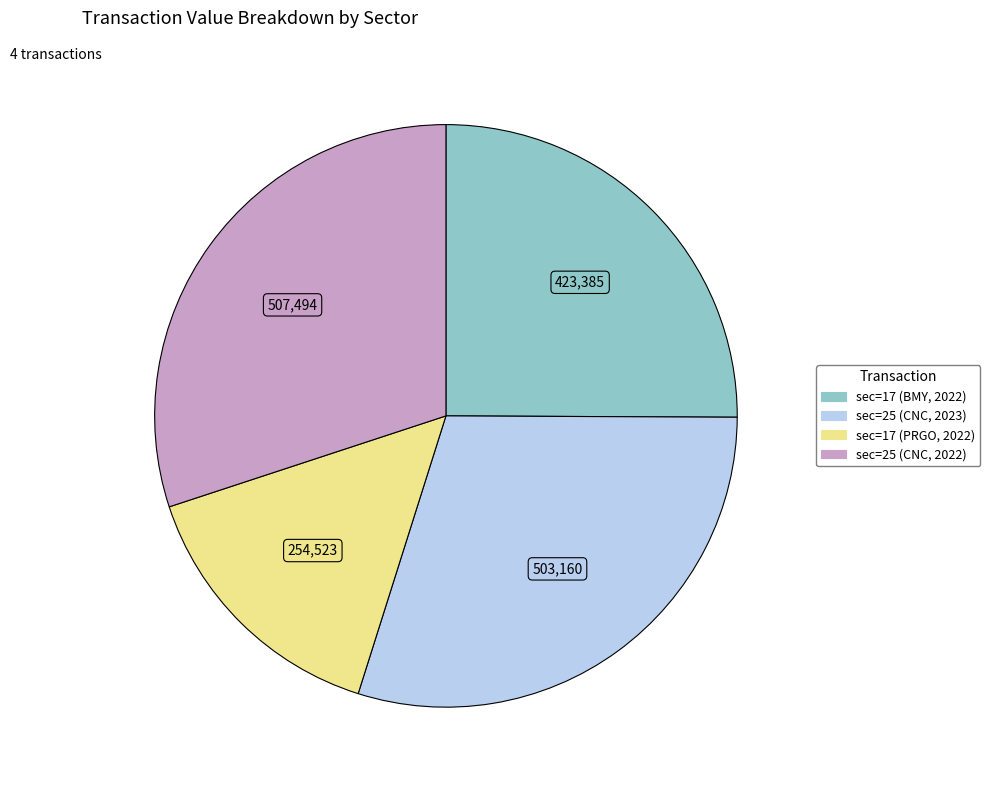

Combined, do sec=25 (CNC, 2023) and sec=25 (CNC, 2022) account for over 50%?

Yes